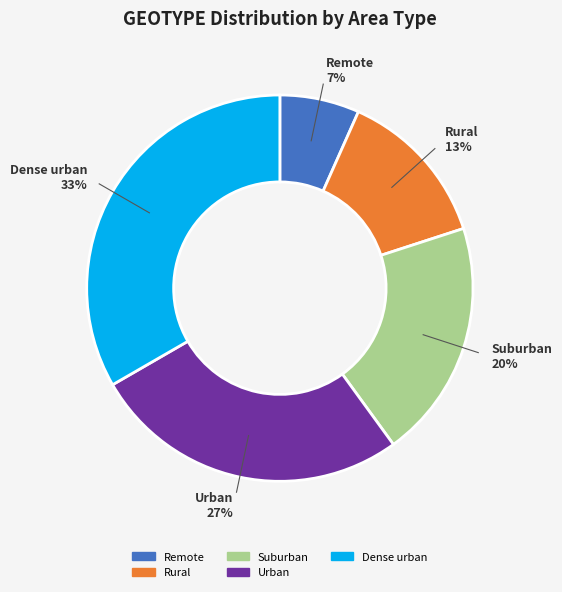

What is the smallest slice in the pie chart?

Remote